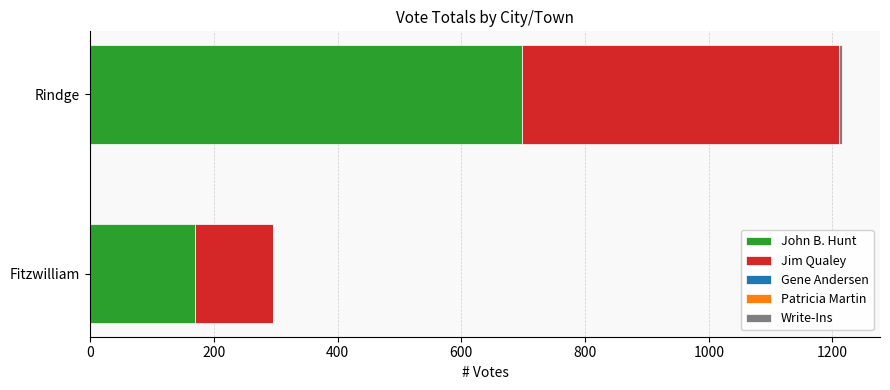

Count the number of categories in the chart.

2